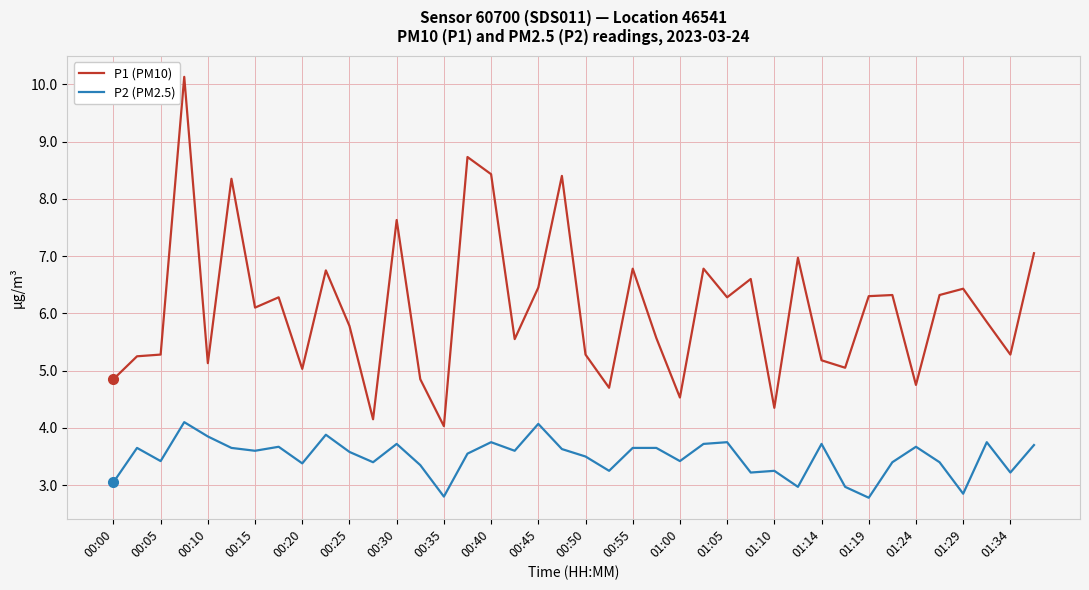

True or false: P2 (PM2.5) and P1 (PM10) intersect in this chart.

False